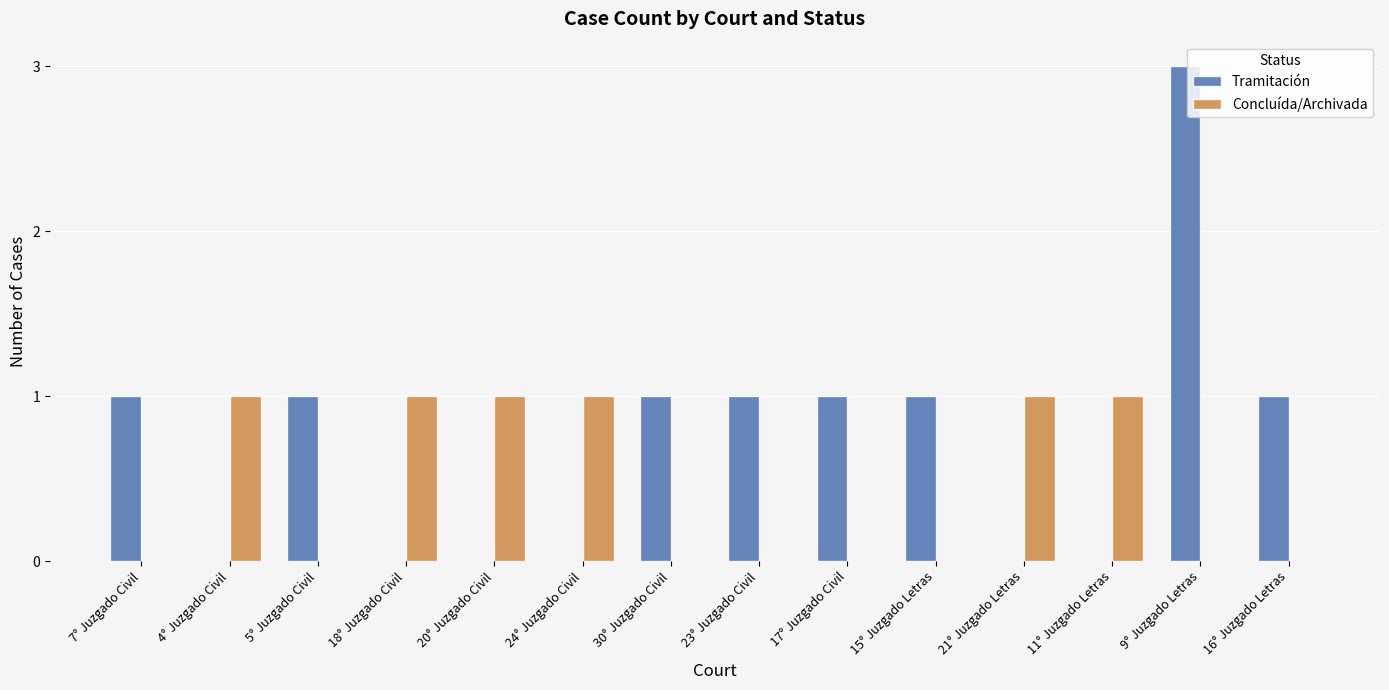

The value of Tramitación at 9° Juzgado Letras is 3. True or false?

True